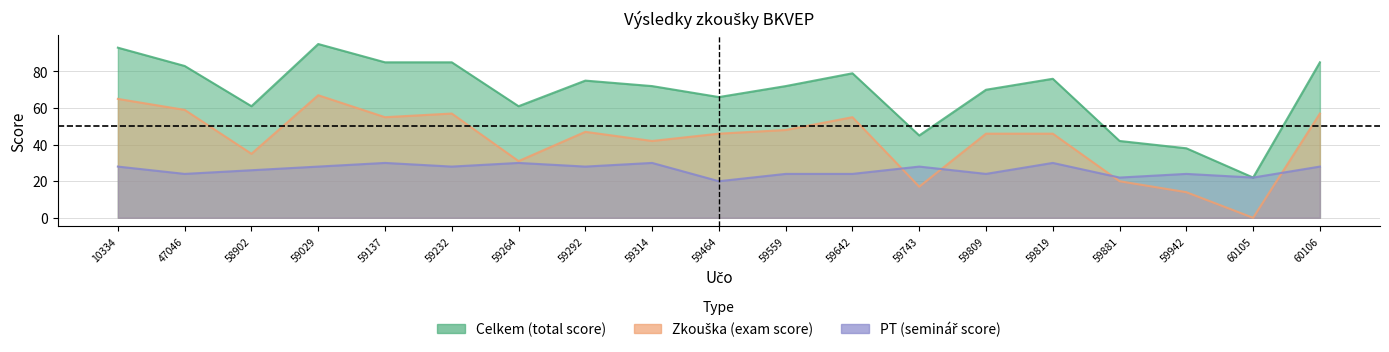

True or false: PT and Celkem cross at least once.

False